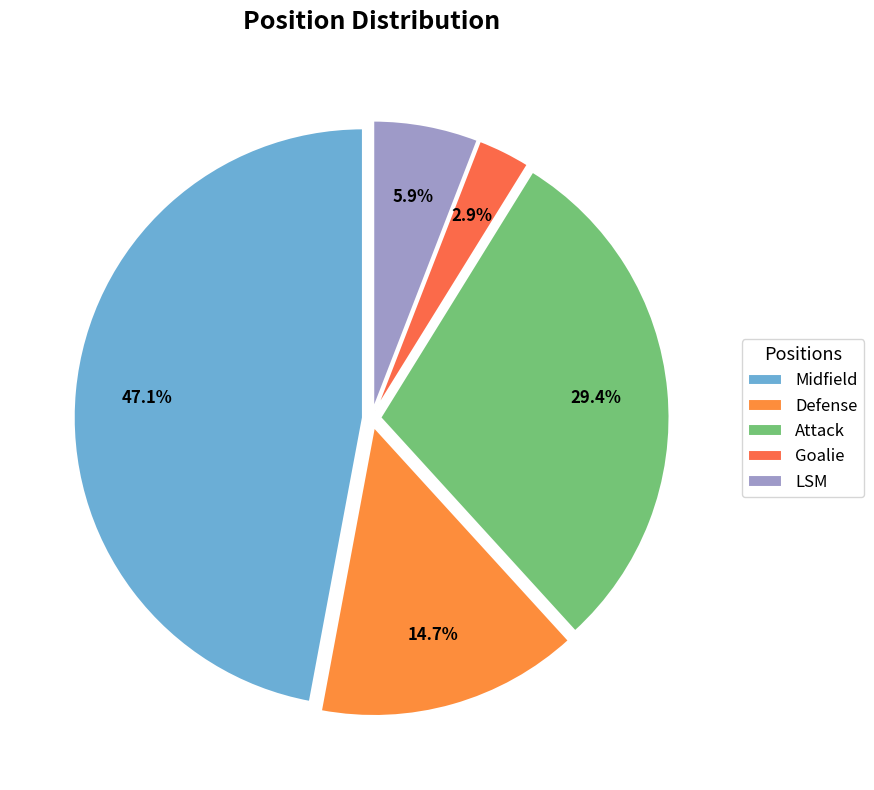

Is it true that LSM is 1% of the pie?

False